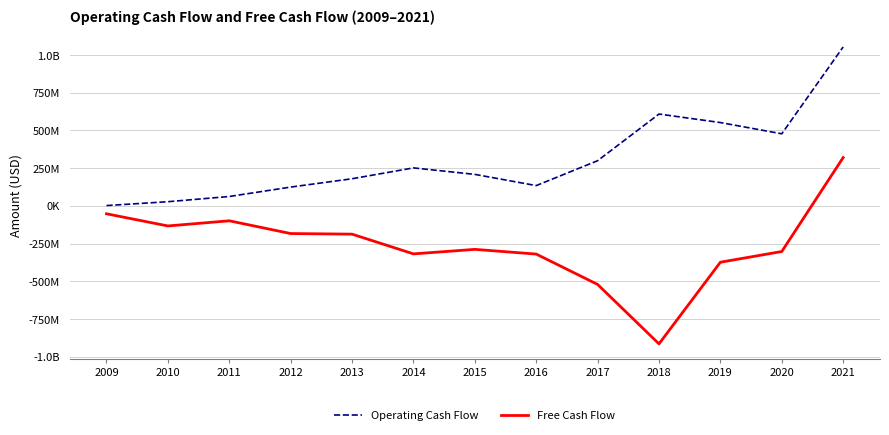

Which series has the largest range (max minus min)?

Free Cash Flow